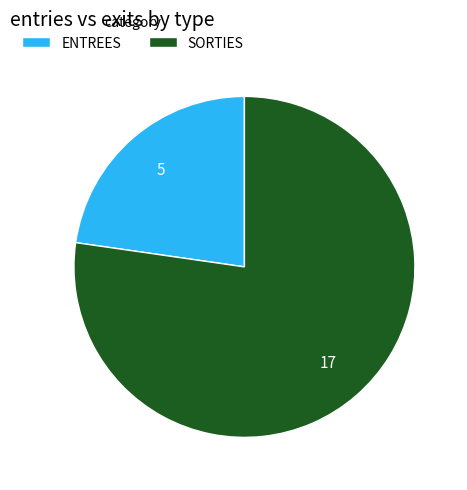

How many segments does this pie chart have?

2